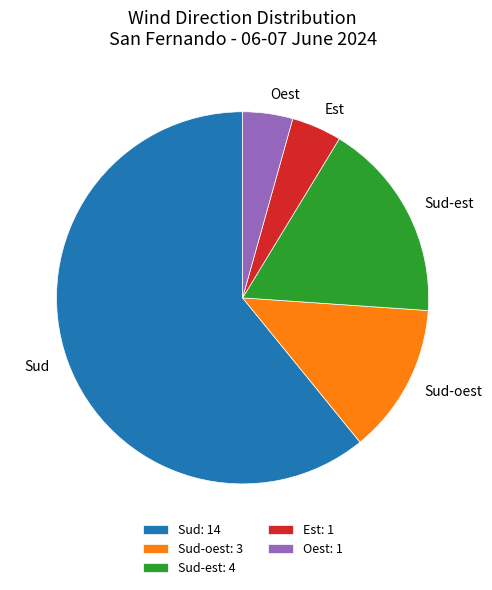

Does any single category account for the majority?

Yes